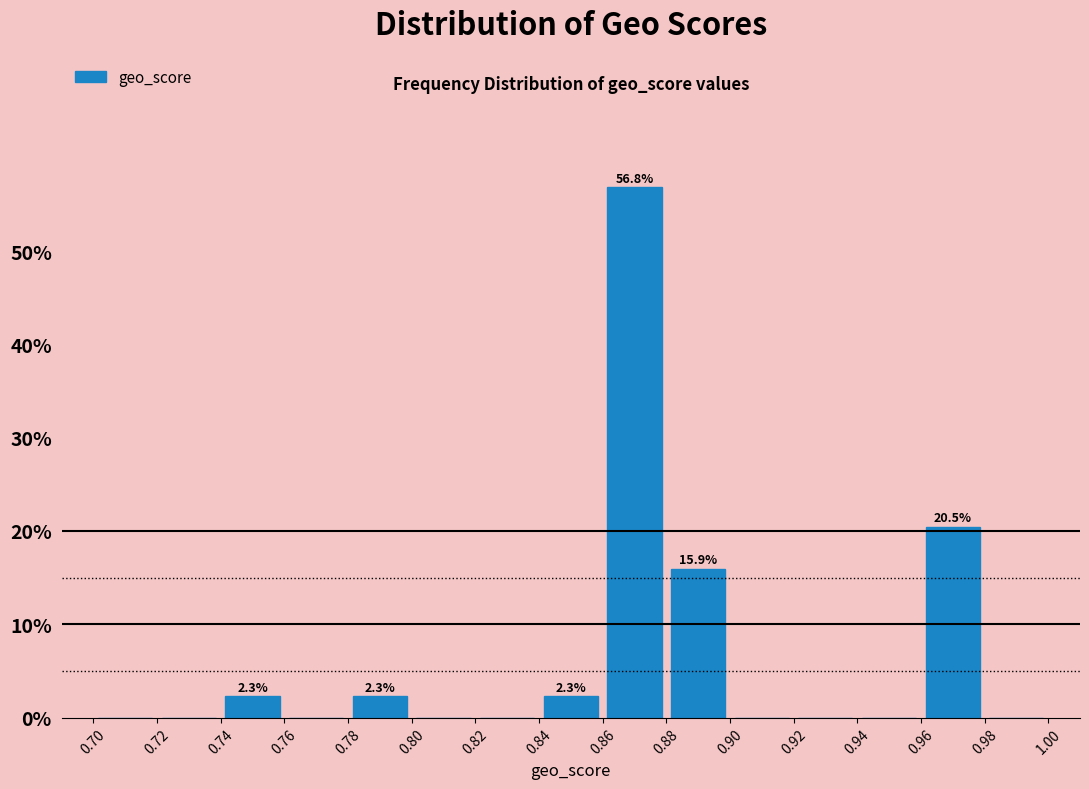

Which range on the x-axis has the tallest bar?

0.86 to 0.88